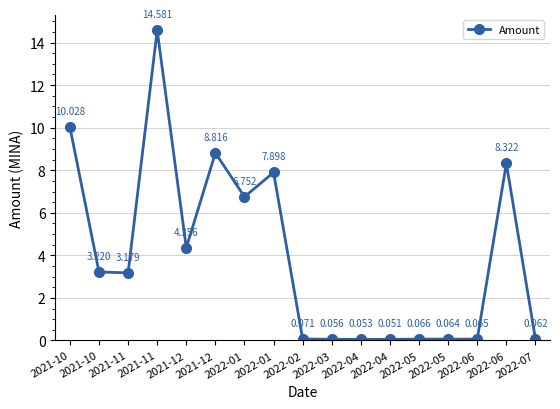

At which label does the data first exceed 3?

2021-10